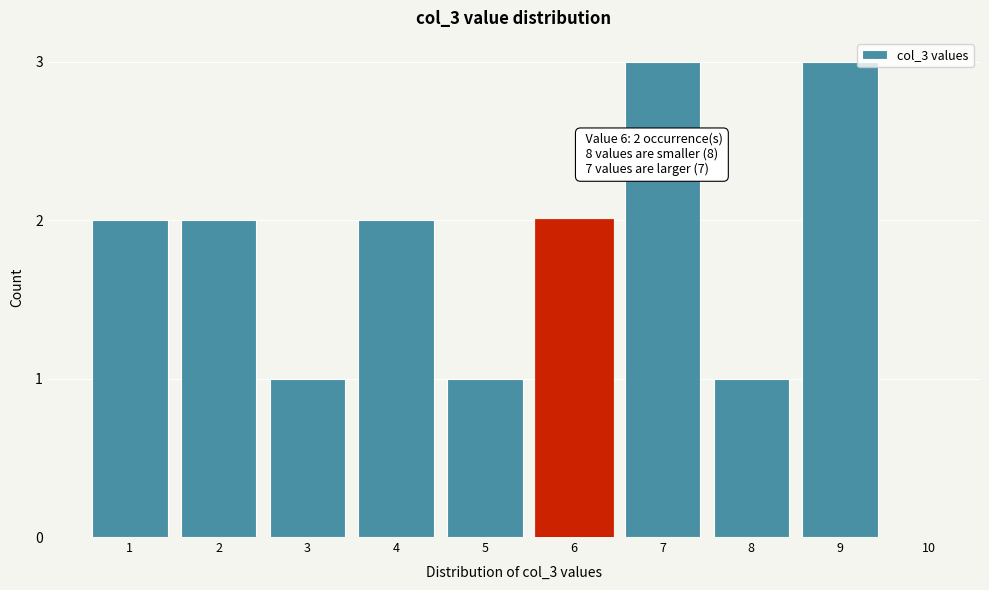

Reading right to left, list all the values displayed in this chart.

10=0	9=3	8=1	7=3	6=2	5=1	4=2	3=1	2=2	1=2